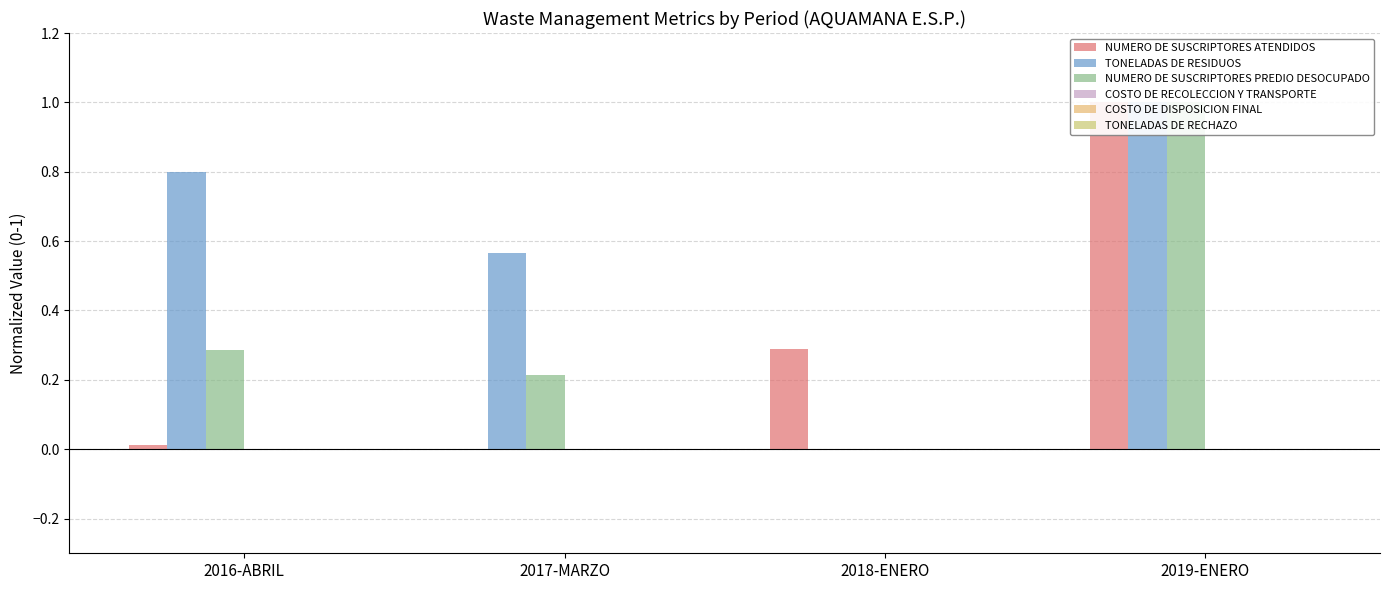

What is the difference between the second highest and minimum values in the TONELADAS DE RESIDUOS series?

0.8